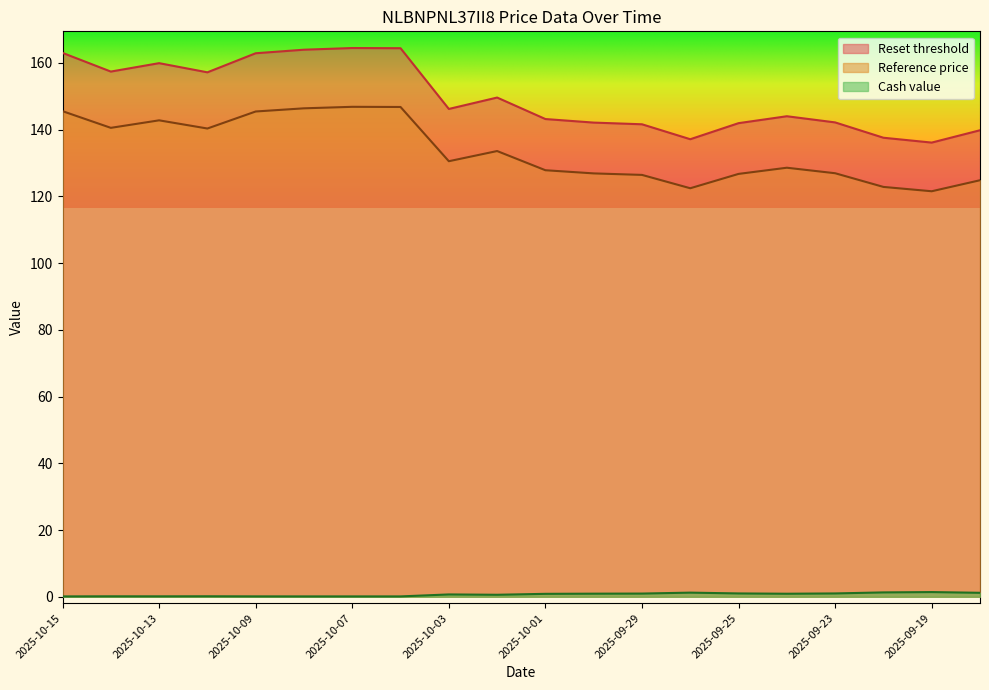

What is the label of the 17th point from the right?

2025-10-10